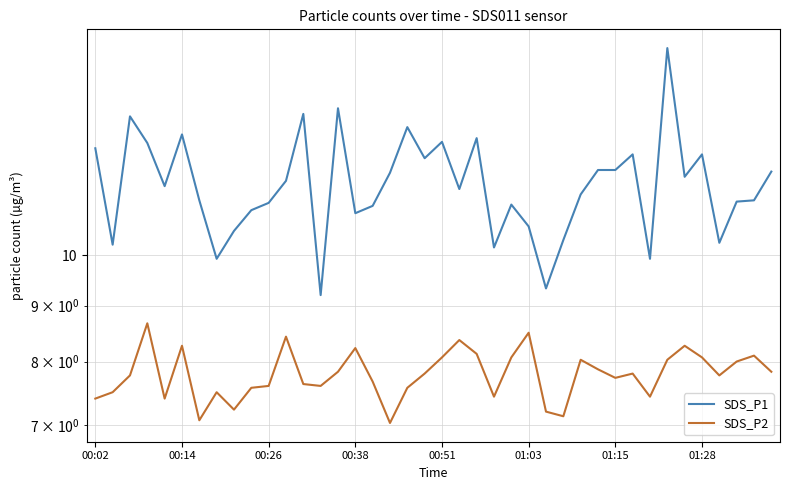

Where is SDS_P1 nearest to the value 12?

29